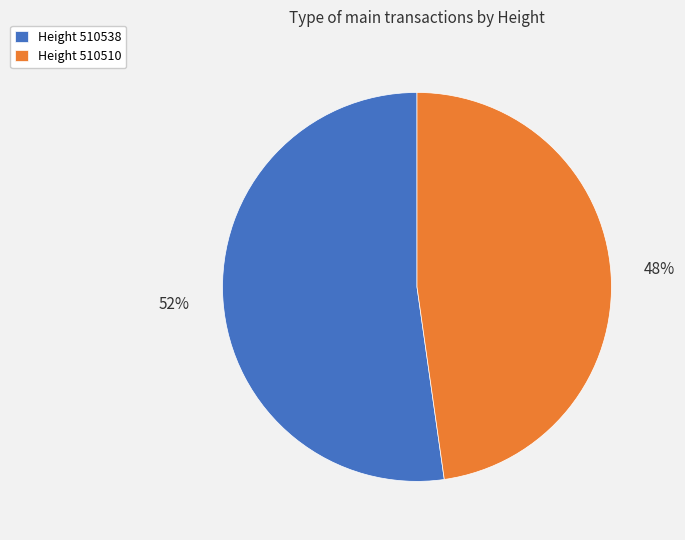

To the nearest percent, what is the average slice percentage?

50%